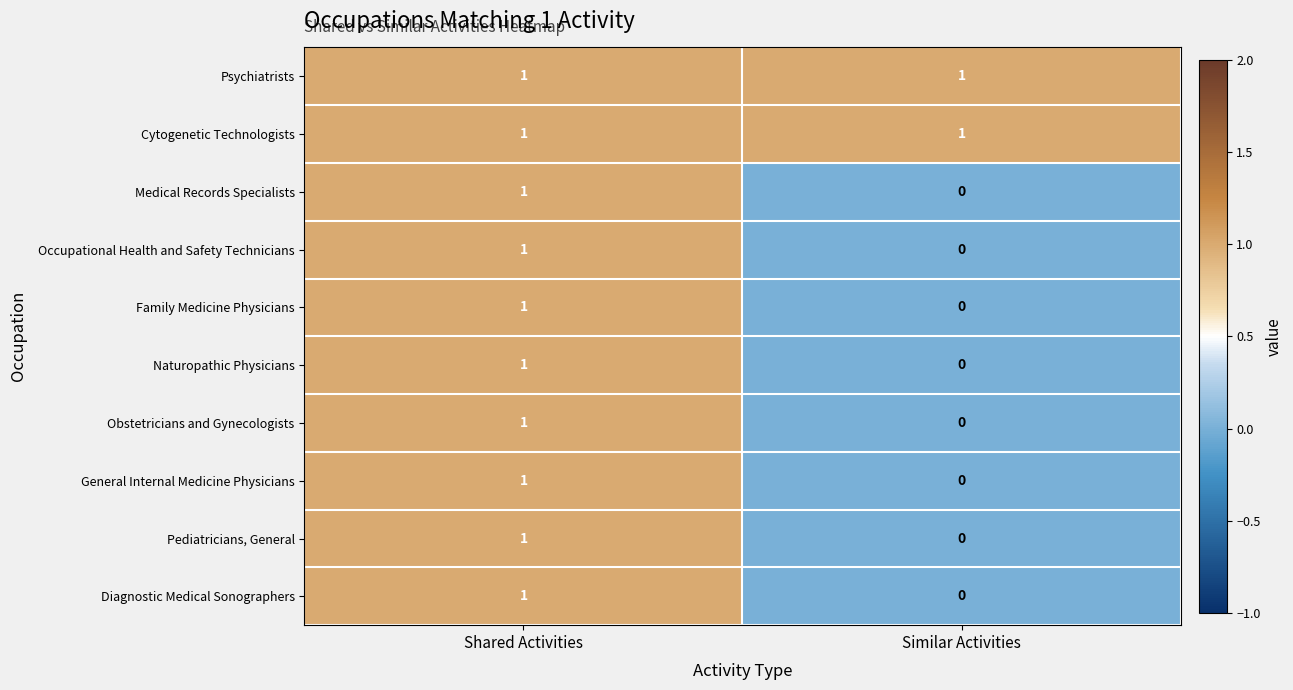

What is the total value across all series at Shared Activities?

10